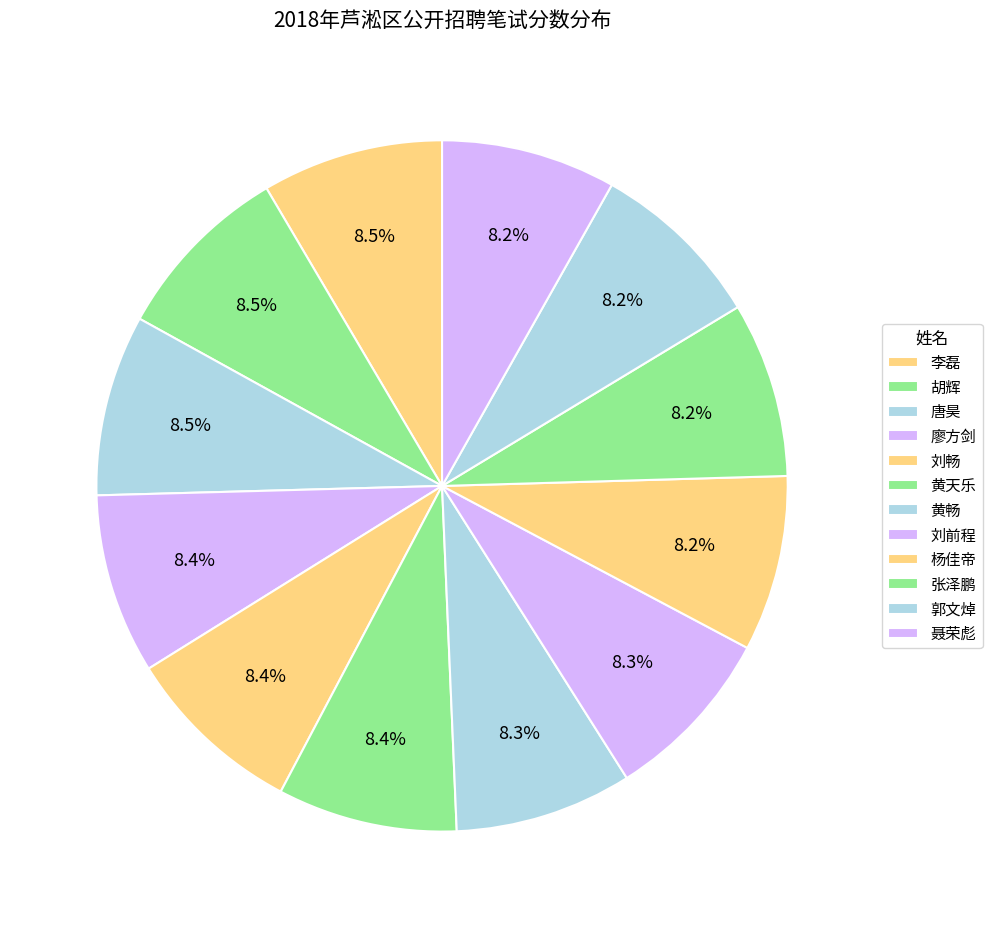

How many slices are in this pie chart?

12